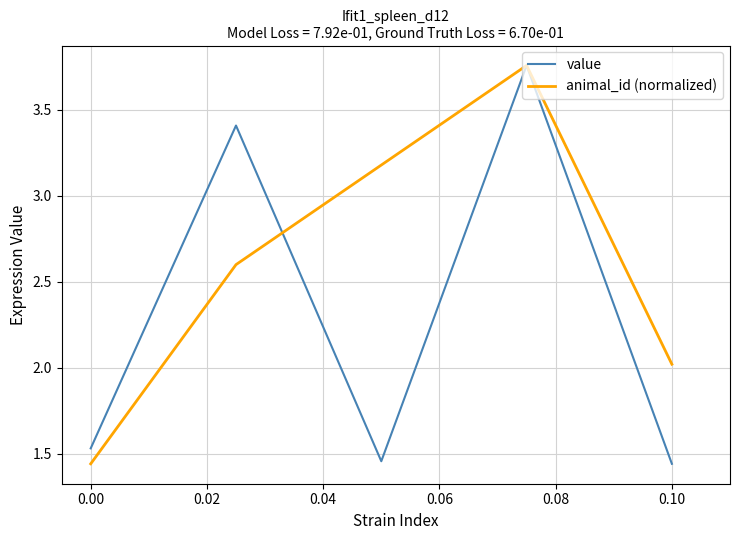

Rank the series by their average value, from lowest to highest.

value, animal_id (normalized)